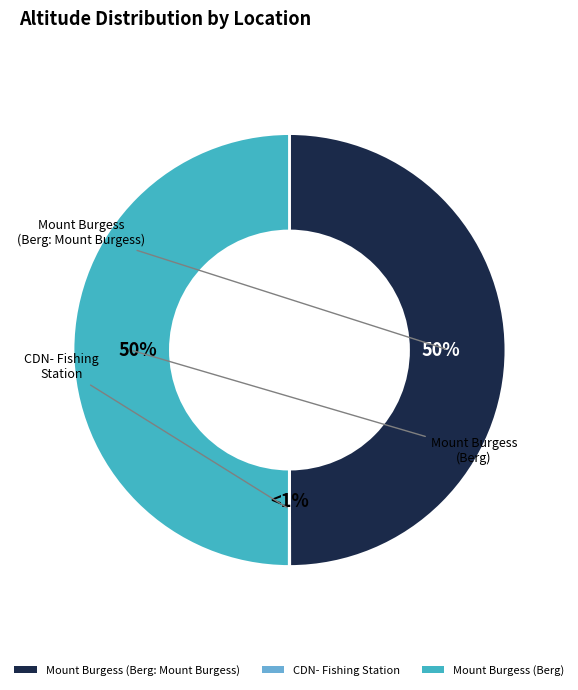

How many slices are in this pie chart?

3